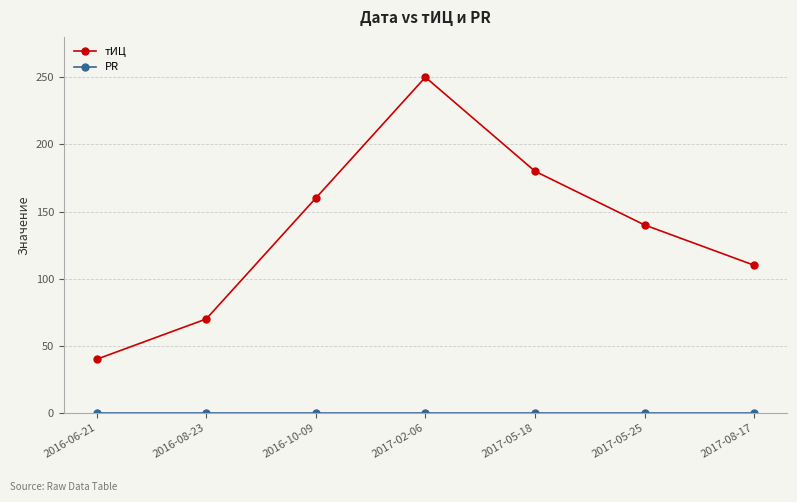

How many interior local peaks does the тИЦ series have?

1